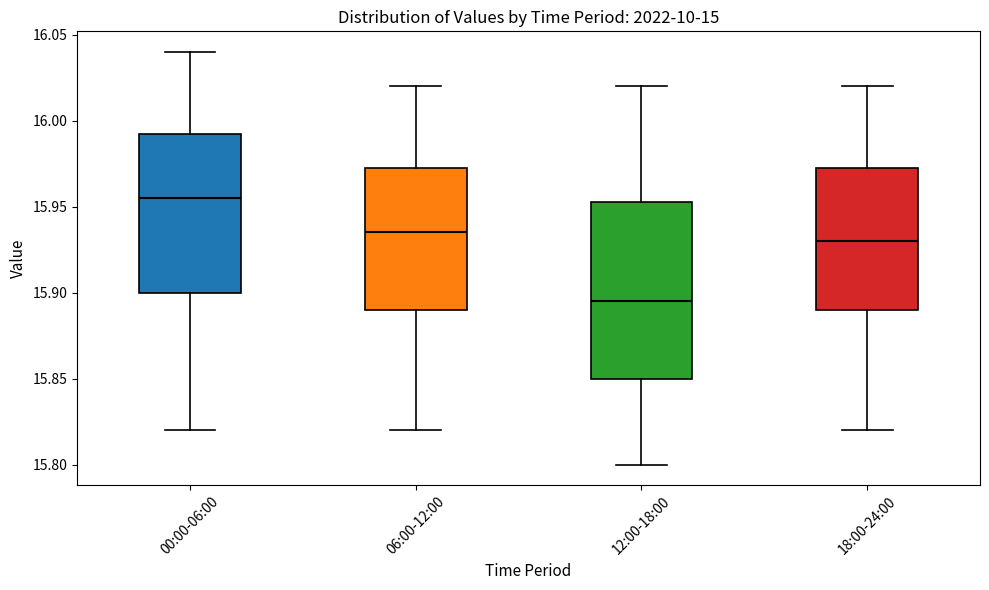

Which box has the highest median line?

00:00-06:00